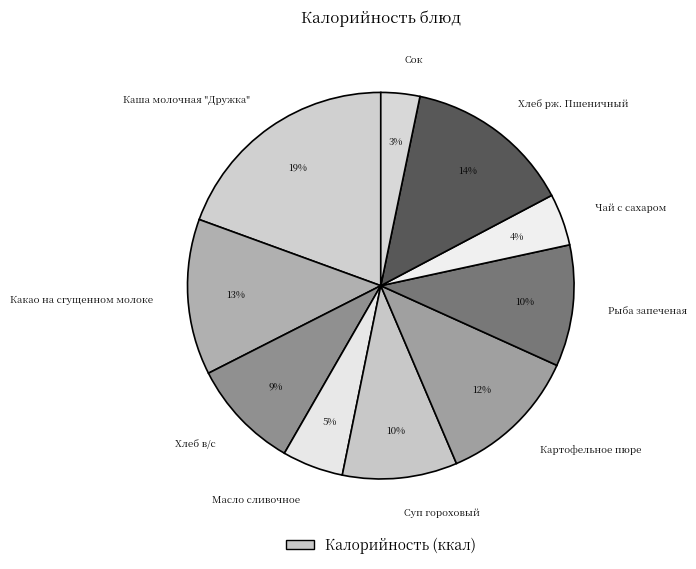

Combined, do Суп гороховый and Какао на сгущенном молоке account for over 50%?

No